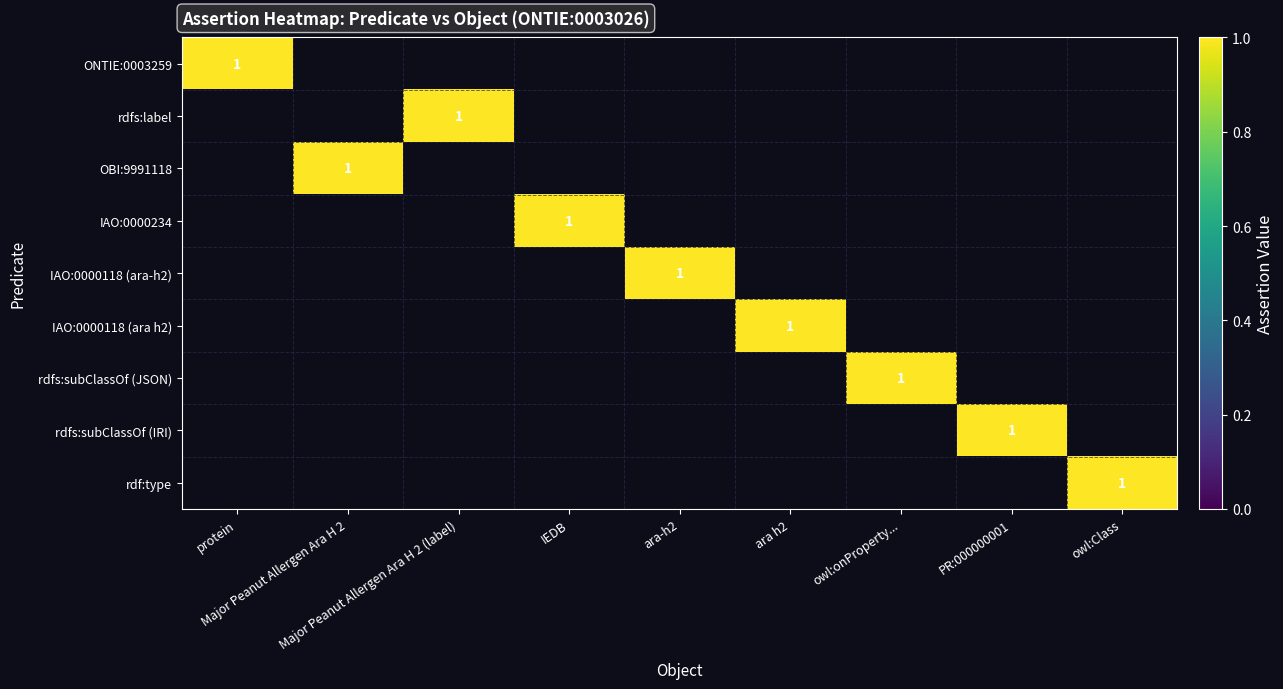

Is it true that rdfs:label equals 0 at Major Peanut Allergen Ara H 2 (label)?

False